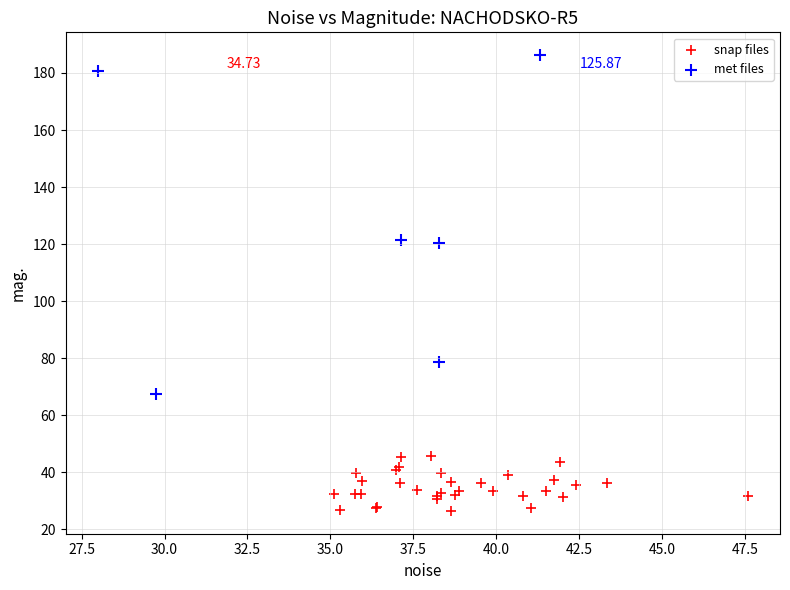

Which series contains the lowest Y value?

snap files